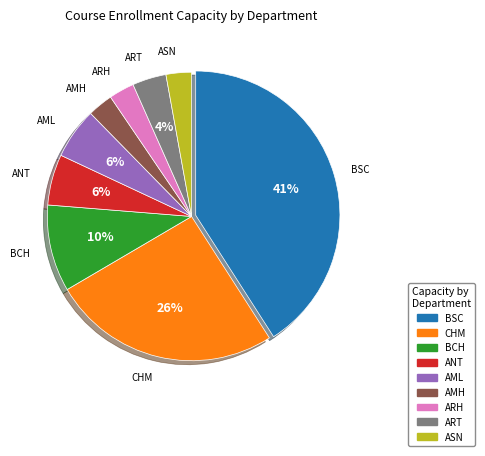

Is there any slice that represents more than half of the pie?

No